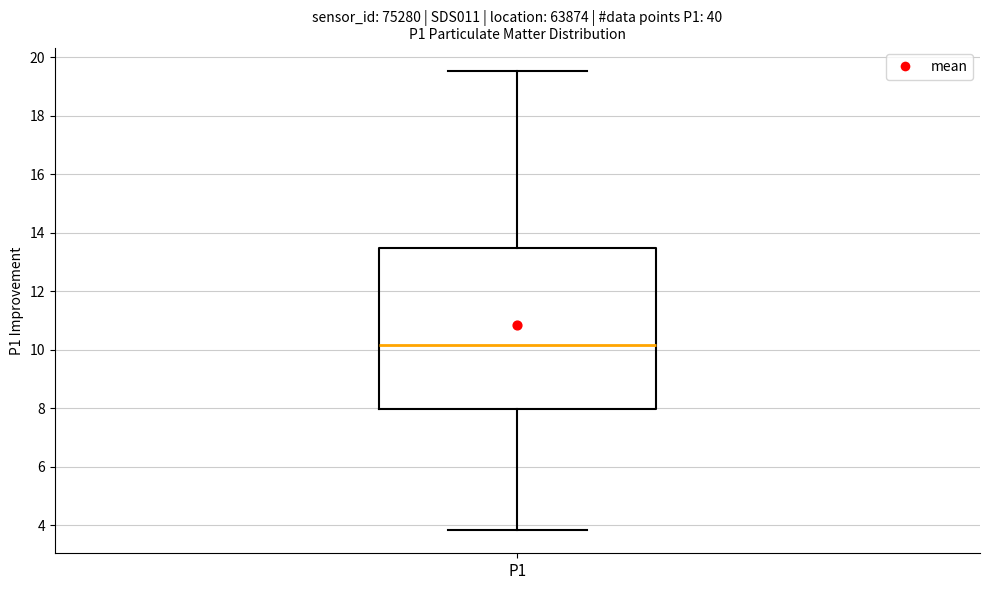

Where does the lower whisker of the box for P1 end on the y-axis? The values are not printed on the chart, so give them approximately, as read against the axis.

3.8